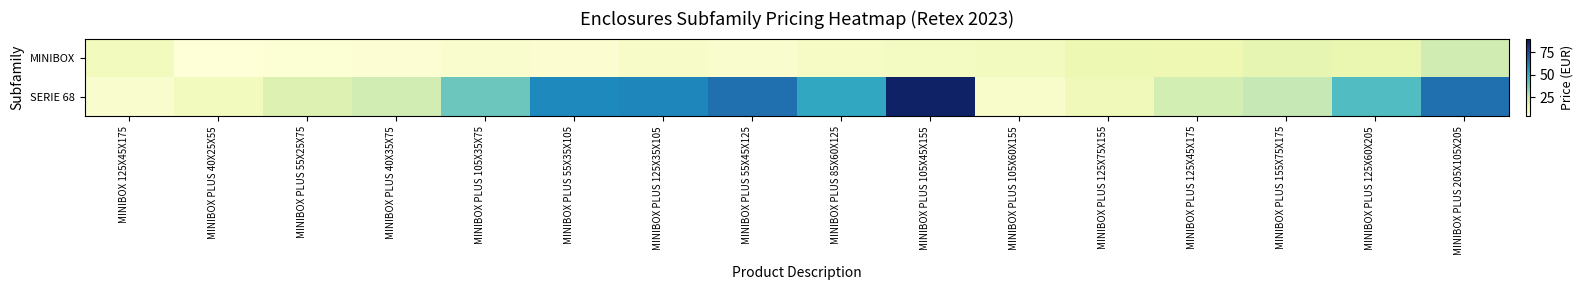

At MINIBOX 125X45X175, list the series in order from smallest to largest.

SERIE 68, MINIBOX